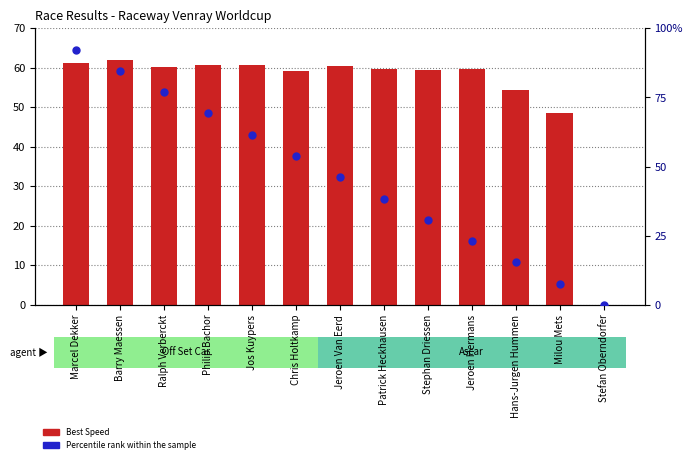

Which series has the largest Y range (max minus min)?

Percentile rank